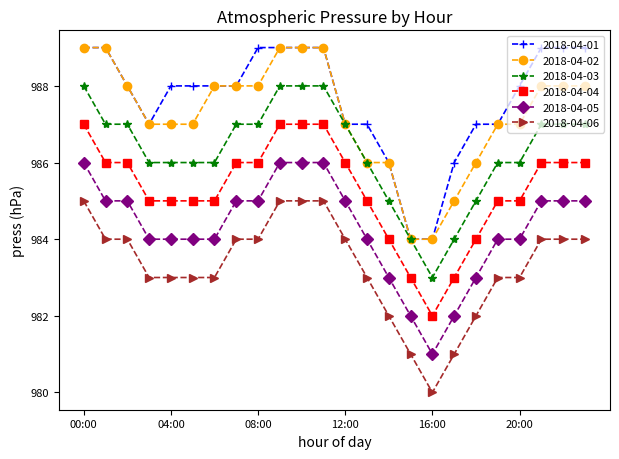

What is the maximum value for 2018-04-05?

986